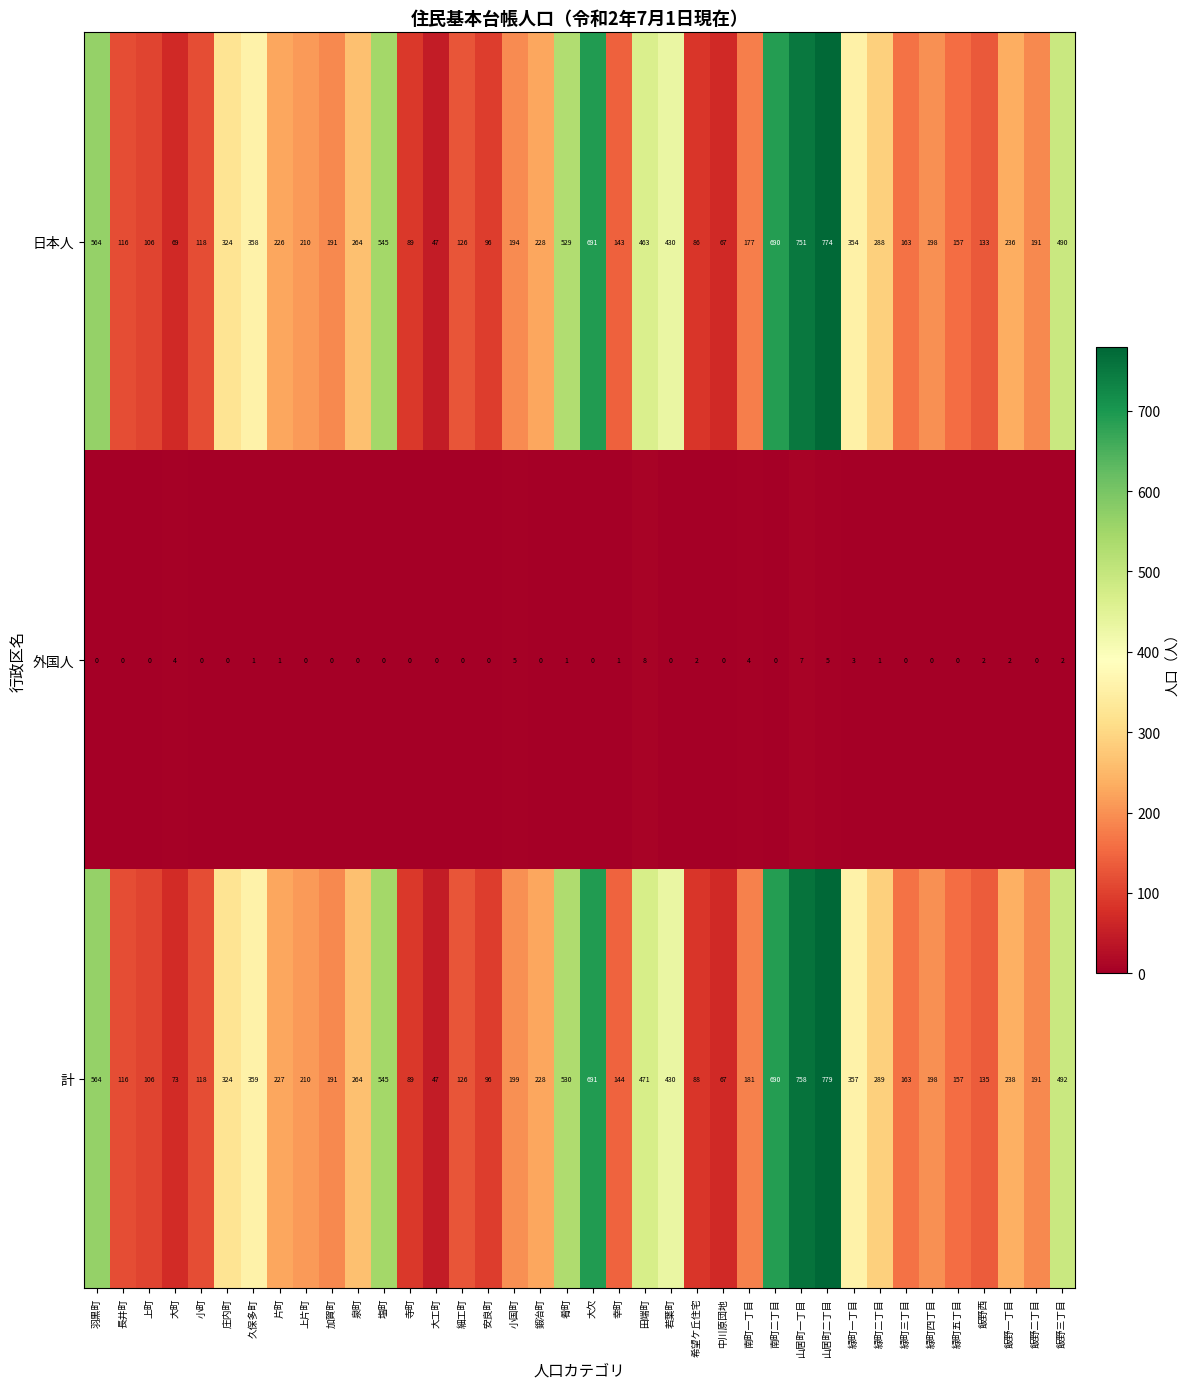

Rank the series at 飯野西 from highest to lowest value.

計, 日本人, 外国人